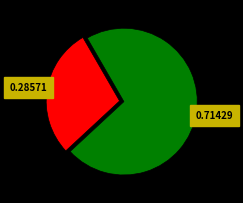

Does any single category account for the majority?

Yes